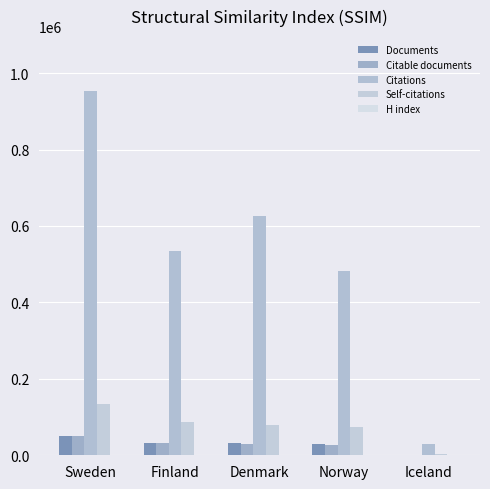

List the series in order of their peak value, lowest first.

H index, Citable documents, Documents, Self-citations, Citations